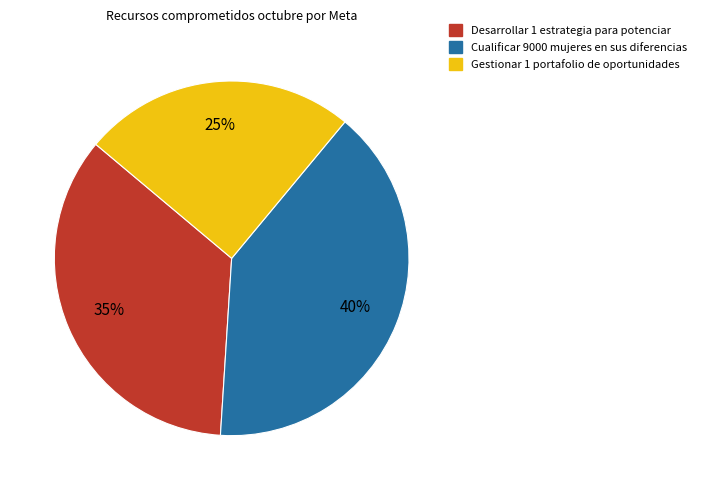

What is the largest slice in the pie chart?

Cualificar 9000 mujeres en sus diferencias